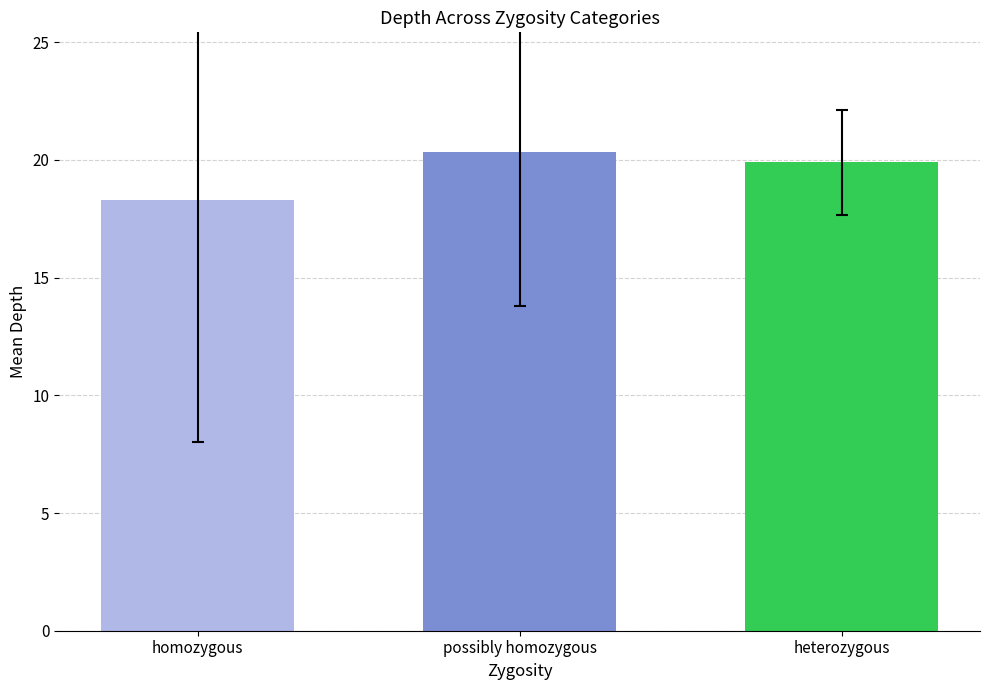

Between possibly homozygous and heterozygous, which is larger?

possibly homozygous